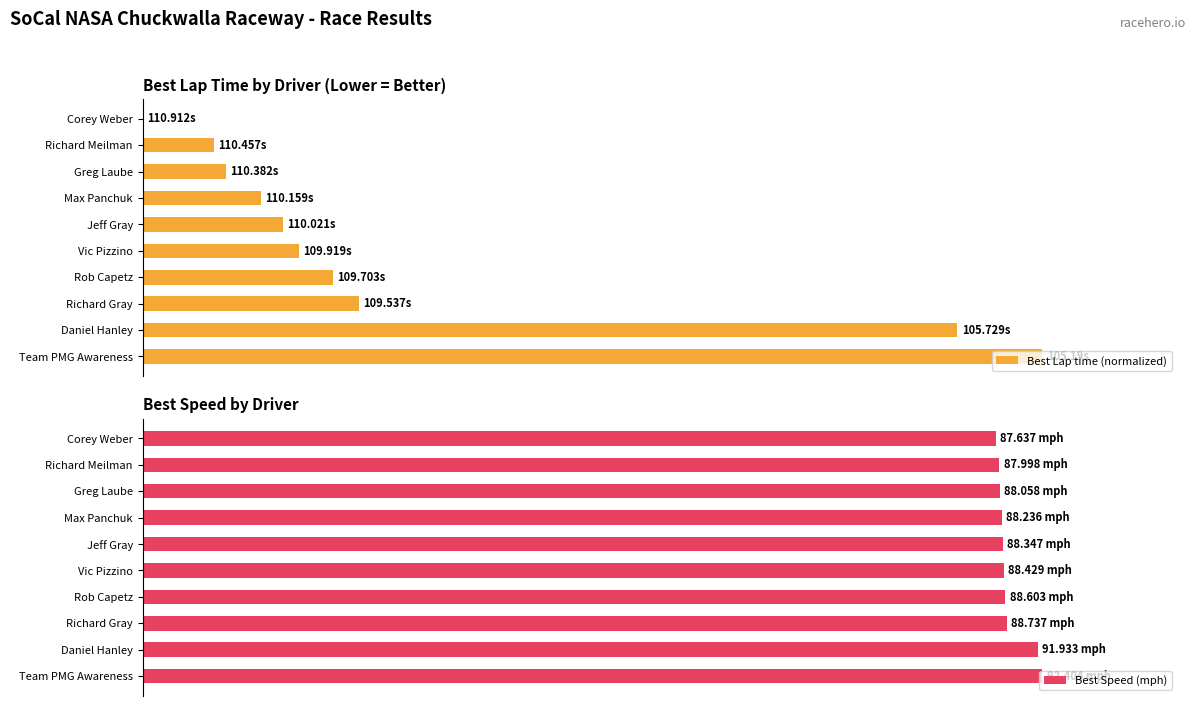

What is the greatest value displayed?

100.0